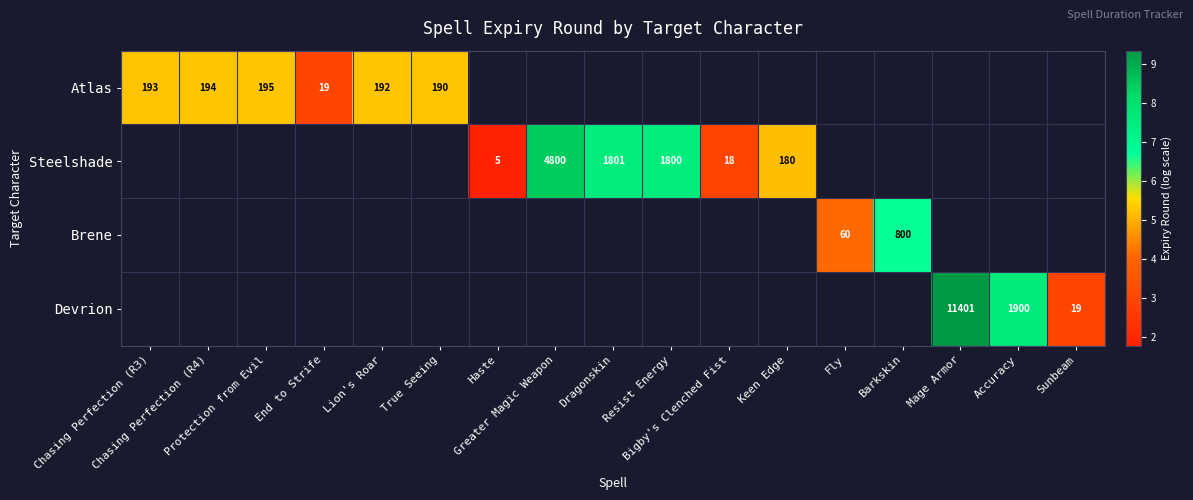

Which has a higher value, Sunbeam or End to Strife?

End to Strife